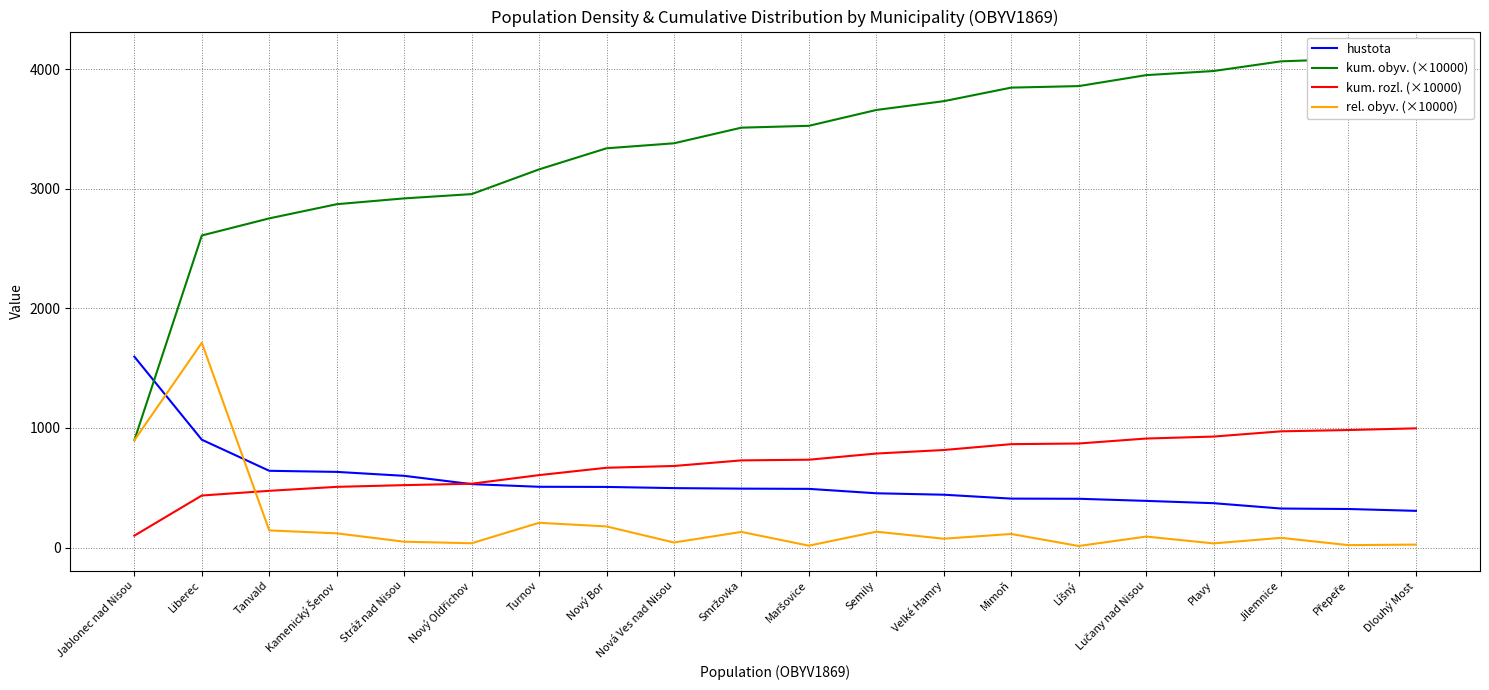

What is the maximum value for rel. obyv. (×10000)?

1711.8